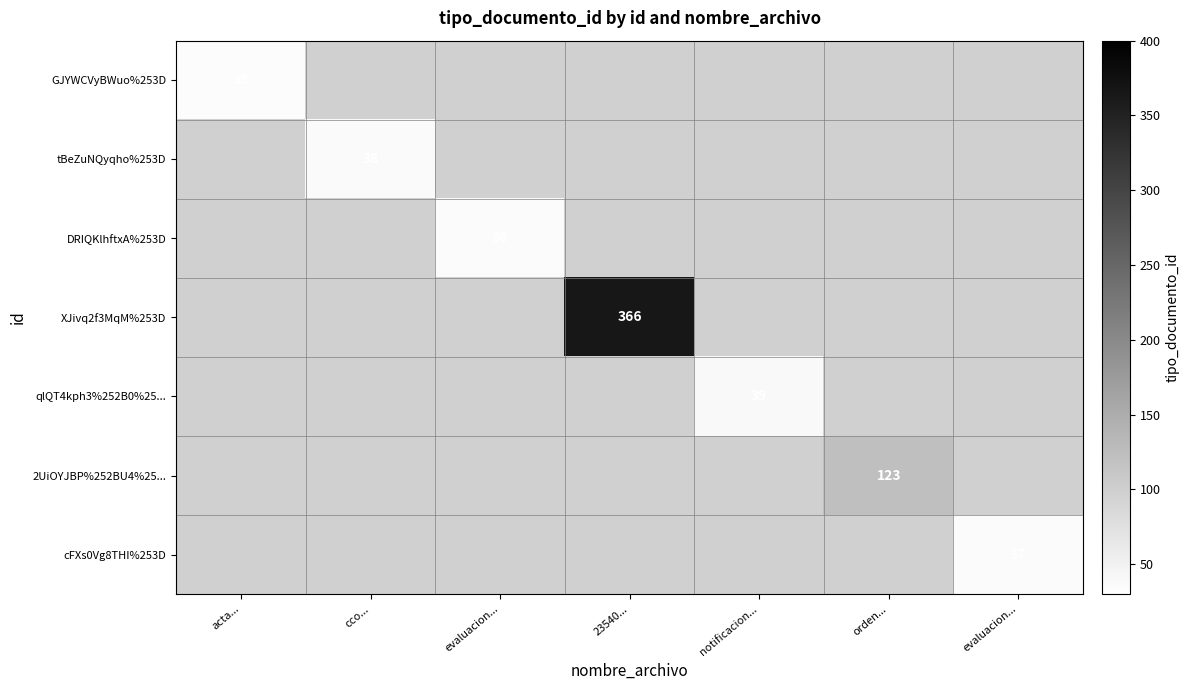

Which category has the lowest value in the GJYWCVyBWuo%253D series?

acta...